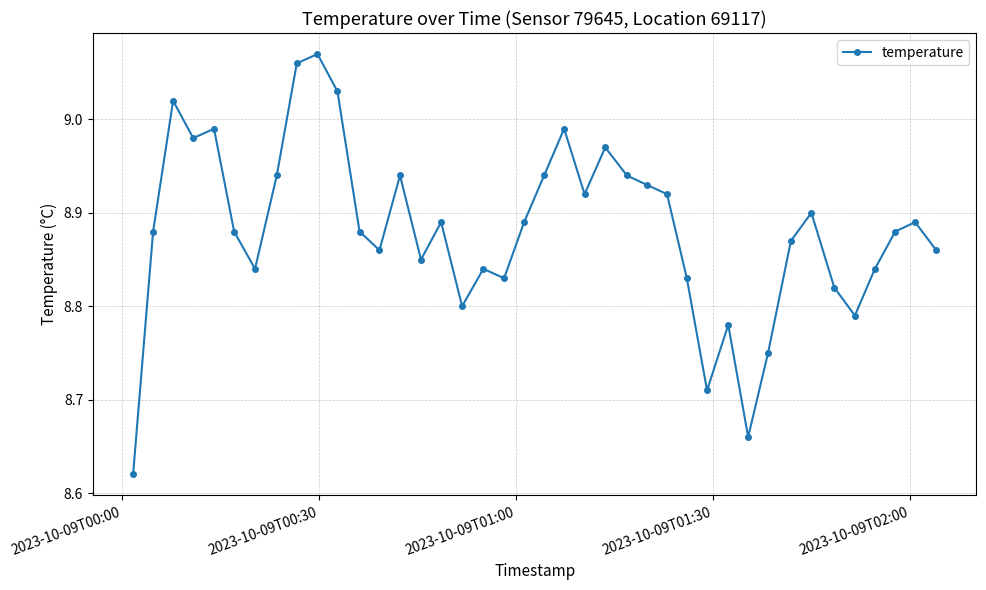

What is the difference between the second highest and minimum values?

0.4